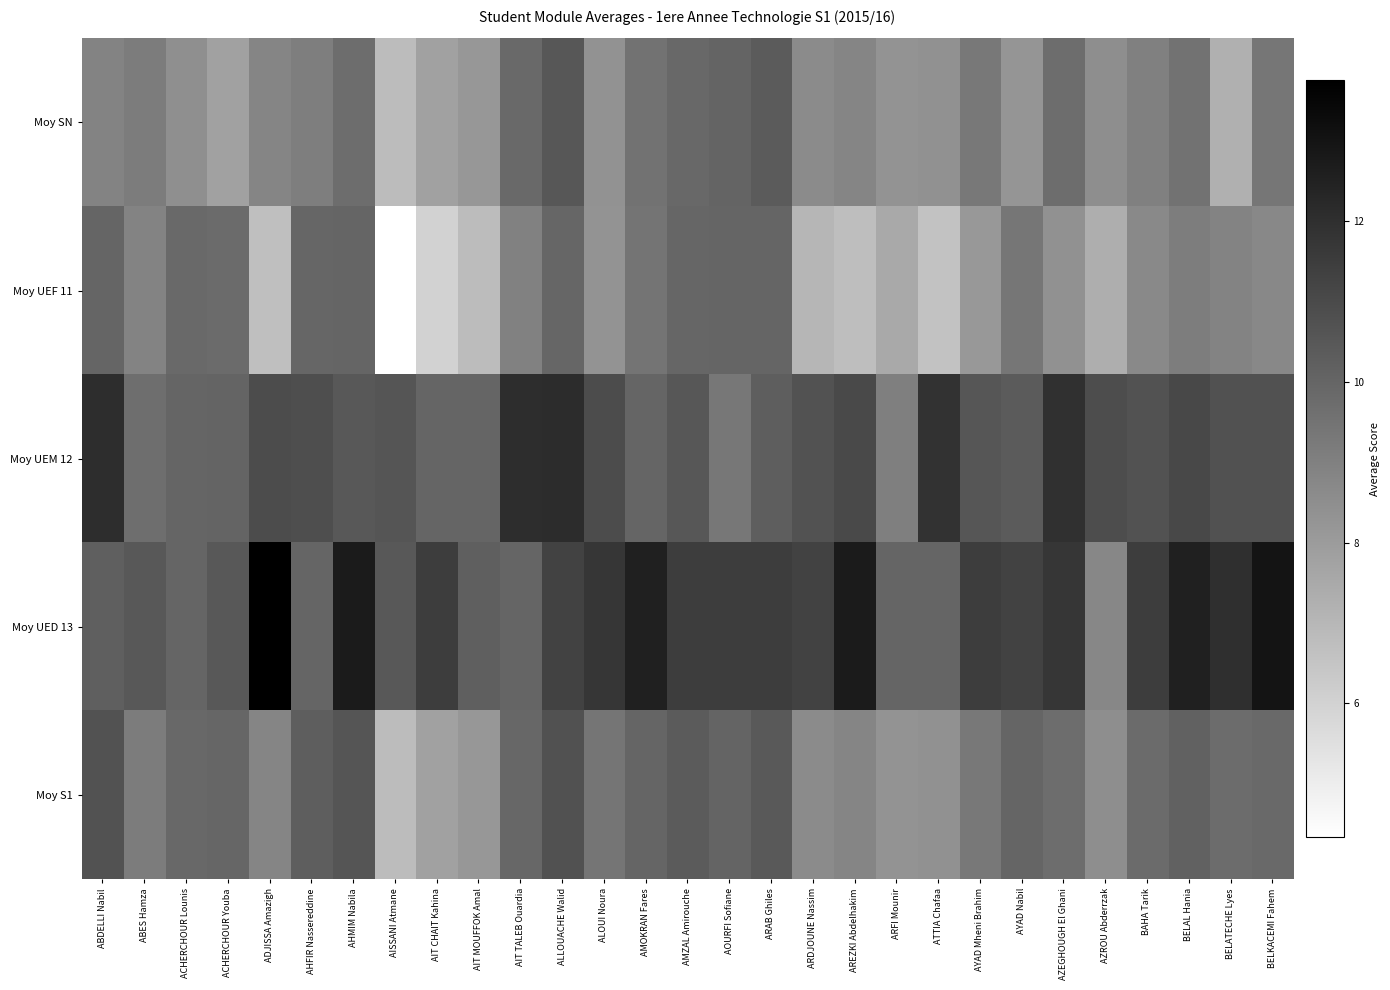

Rank the series by their average value, from lowest to highest.

Moy UEF 11, Moy SN, Moy S1, Moy UEM 12, Moy UED 13